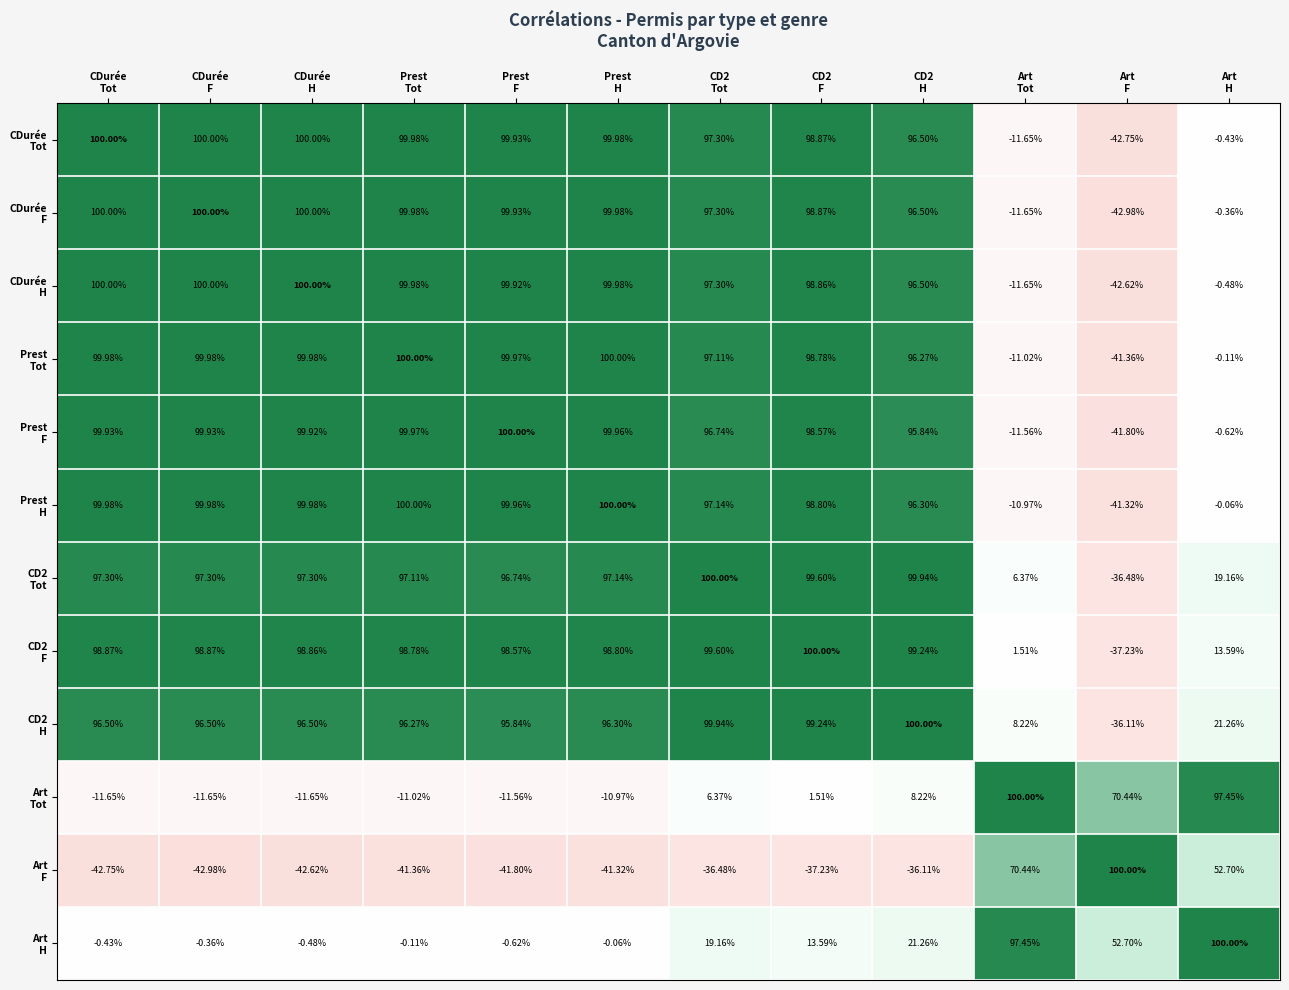

How many series are shown in this chart?

12